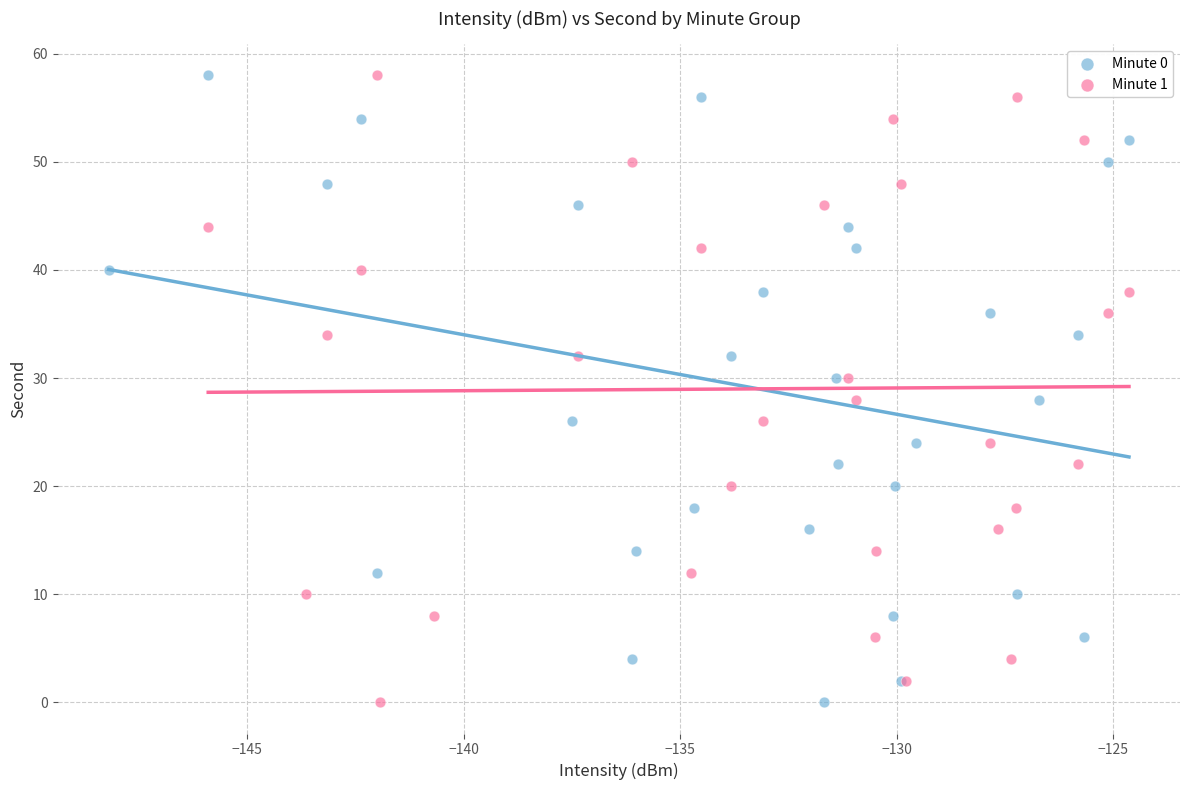

What are all the series names shown in the legend?

Minute 0, Minute 1